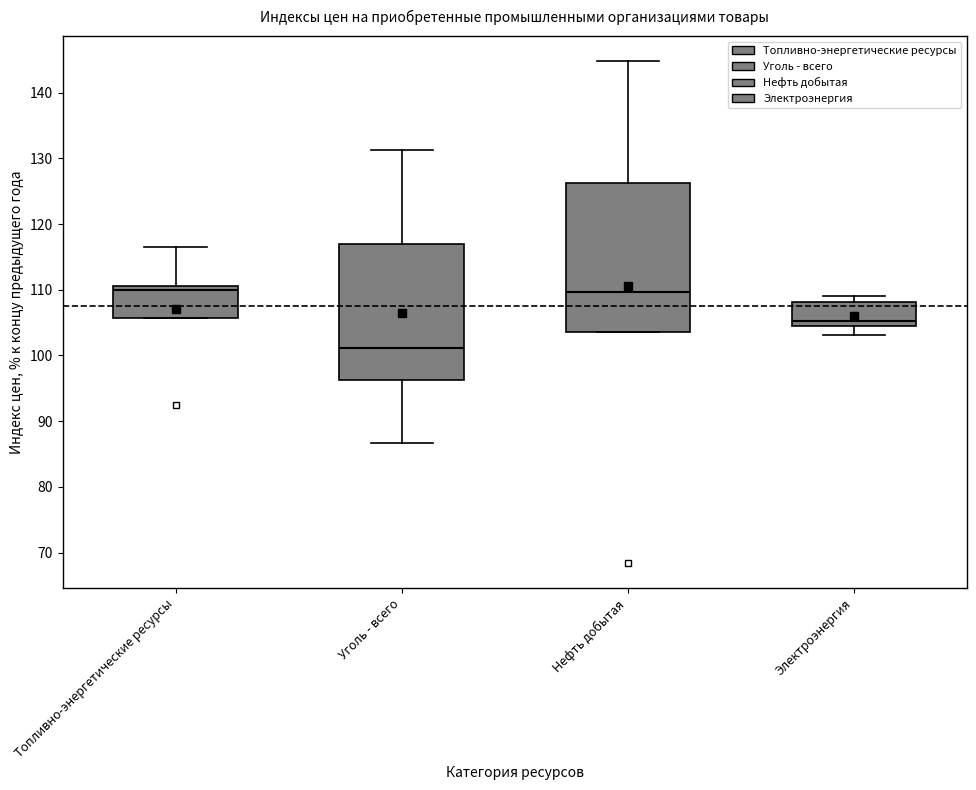

Where does the lower whisker of the box for Электроэнергия end on the y-axis? The values are not printed on the chart, so give them approximately, as read against the axis.

103